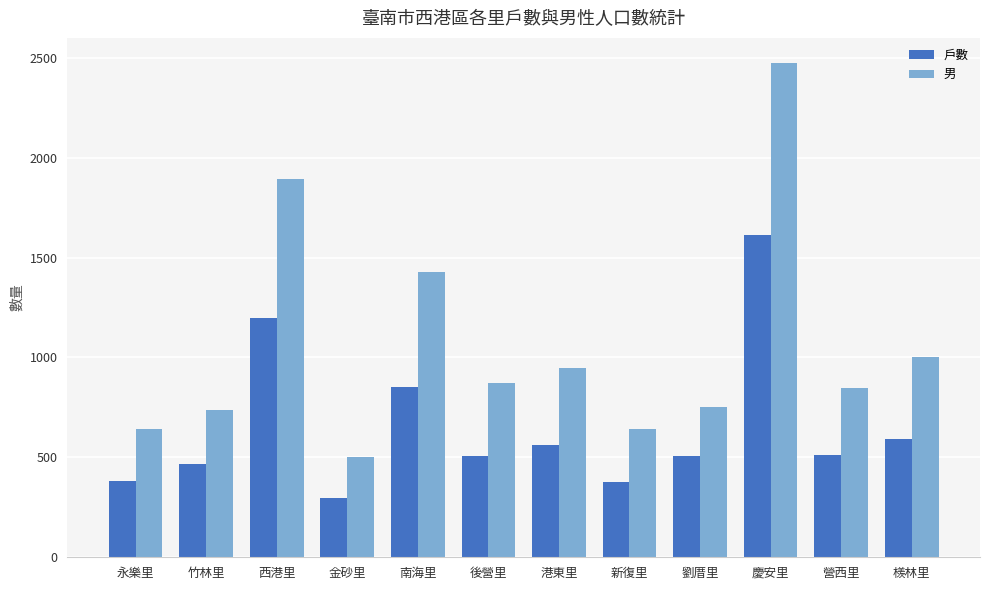

How many distinct data groups are displayed?

2